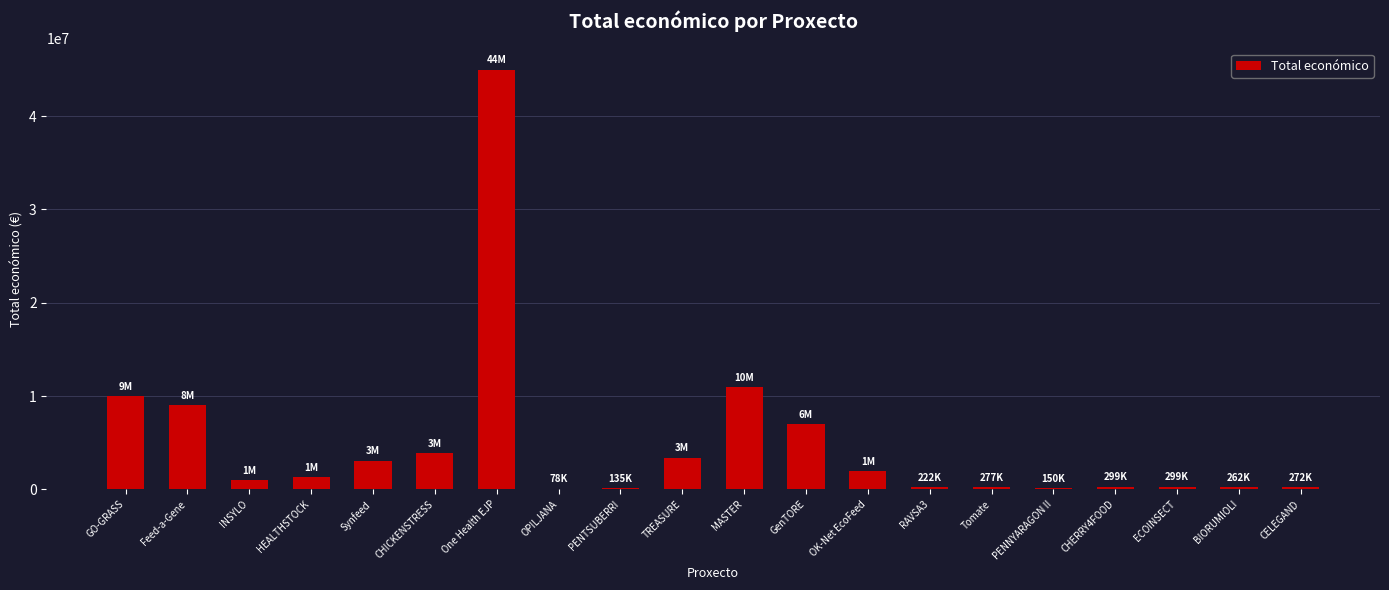

Where is the data nearest to the value 22538607?

MASTER